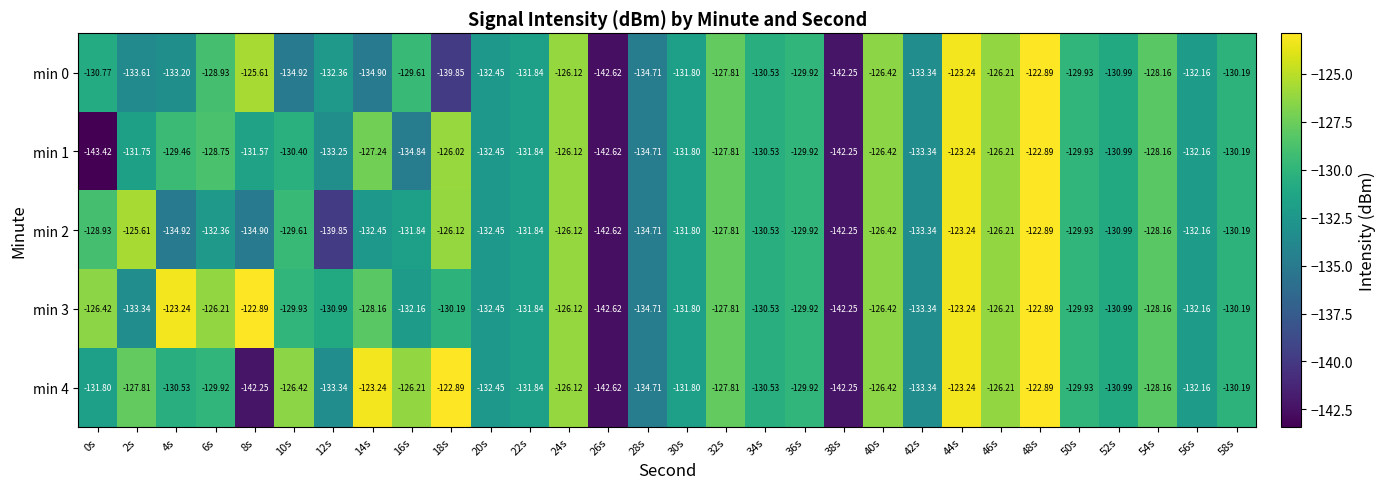

Is the value of min 3 at 26s greater than the value of min 4 at 14s?

No